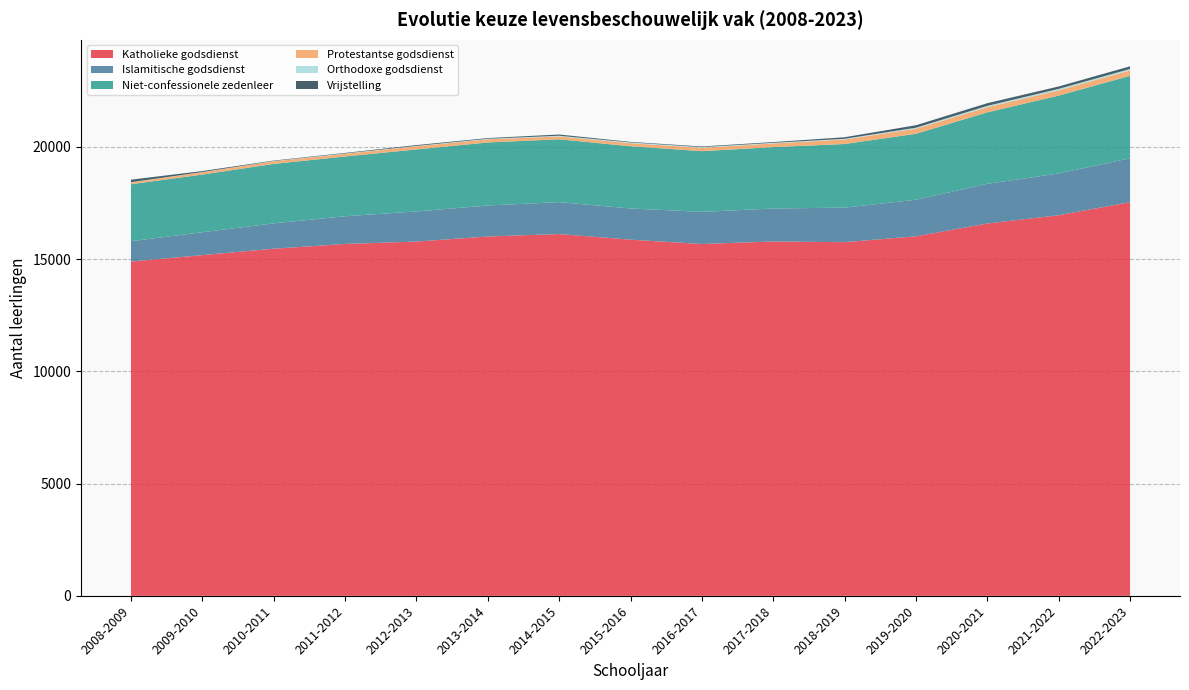

Reading right to left, extract all data points from this chart.

Katholieke godsdienst: 2022-2023=17537	2021-2022=16957	2020-2021=16588	2019-2020=16018	2018-2019=15756	2017-2018=15787	2016-2017=15675	2015-2016=15868	2014-2015=16118	2013-2014=16010	2012-2013=15783	2011-2012=15677	2010-2011=15465	2009-2010=15180	2008-2009=14892
Islamitische godsdienst: 2022-2023=1960	2021-2022=1859	2020-2021=1769	2019-2020=1627	2018-2019=1540	2017-2018=1469	2016-2017=1431	2015-2016=1391	2014-2015=1422	2013-2014=1381	2012-2013=1343	2011-2012=1235	2010-2011=1130	2009-2010=1019	2008-2009=908
Niet-confessionele zedenleer: 2022-2023=3671	2021-2022=3470	2020-2021=3183	2019-2020=2940	2018-2019=2834	2017-2018=2736	2016-2017=2705	2015-2016=2771	2014-2015=2800	2013-2014=2807	2012-2013=2762	2011-2012=2662	2010-2011=2648	2009-2010=2570	2008-2009=2537
Protestantse godsdienst: 2022-2023=239	2021-2022=236	2020-2021=229	2019-2020=227	2018-2019=202	2017-2018=163	2016-2017=149	2015-2016=136	2014-2015=127	2013-2014=141	2012-2013=141	2011-2012=120	2010-2011=118	2009-2010=103	2008-2009=81
Orthodoxe godsdienst: 2022-2023=66	2021-2022=65	2020-2021=61	2019-2020=44	2018-2019=31	2017-2018=28	2016-2017=32	2015-2016=34	2014-2015=32	2013-2014=24	2012-2013=17	2011-2012=16	2010-2011=11	2009-2010=8	2008-2009=10
Vrijstelling: 2022-2023=118	2021-2022=106	2020-2021=118	2019-2020=110	2018-2019=68	2017-2018=33	2016-2017=28	2015-2016=24	2014-2015=54	2013-2014=31	2012-2013=36	2011-2012=23	2010-2011=20	2009-2010=44	2008-2009=113